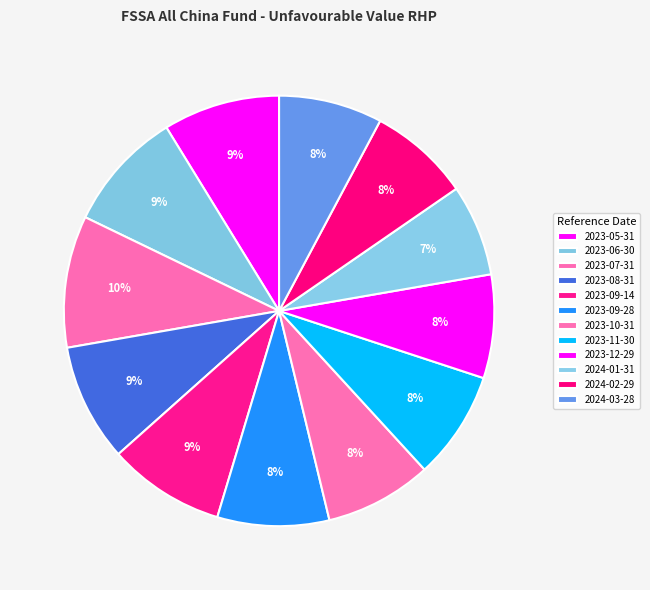

How many segments does this pie chart have?

12